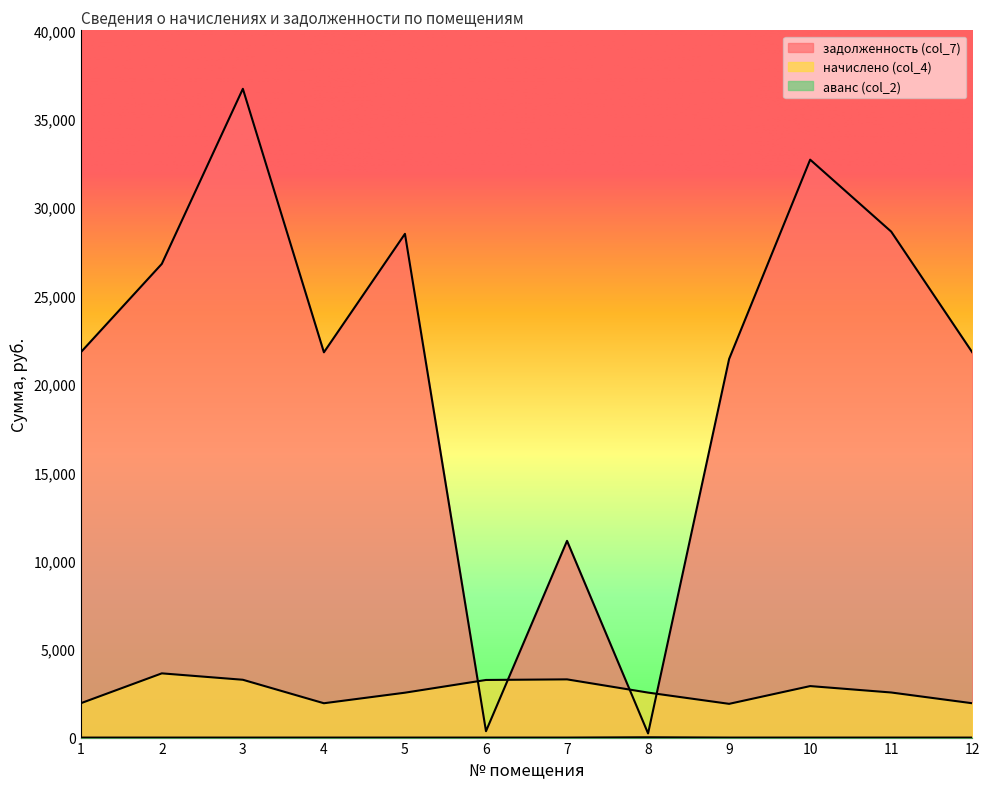

Is it true that задолженность (col_7) equals 35034.7 at 9?

False